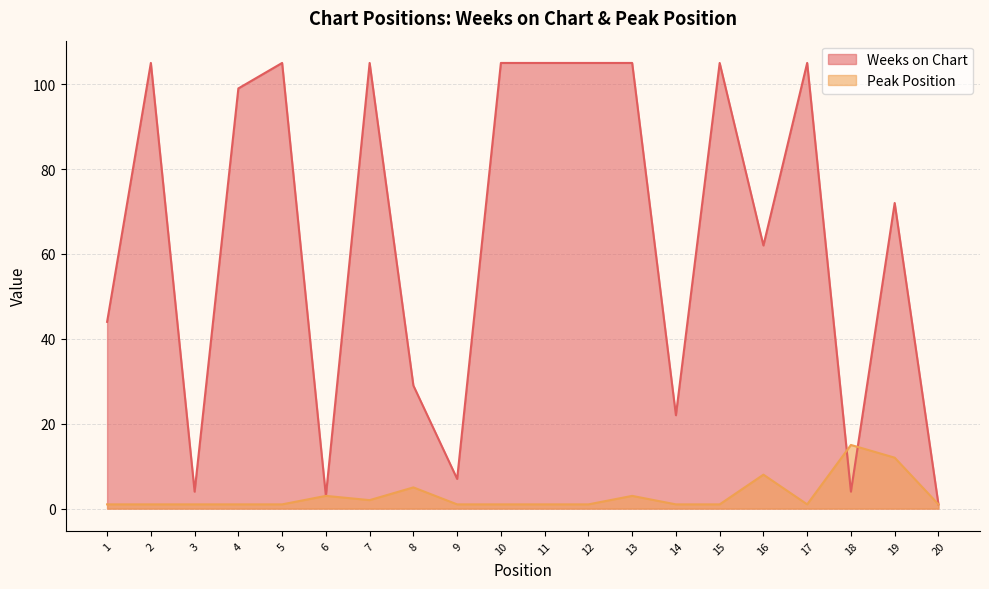

True or false: Weeks on Chart and Peak Position intersect in this chart.

True